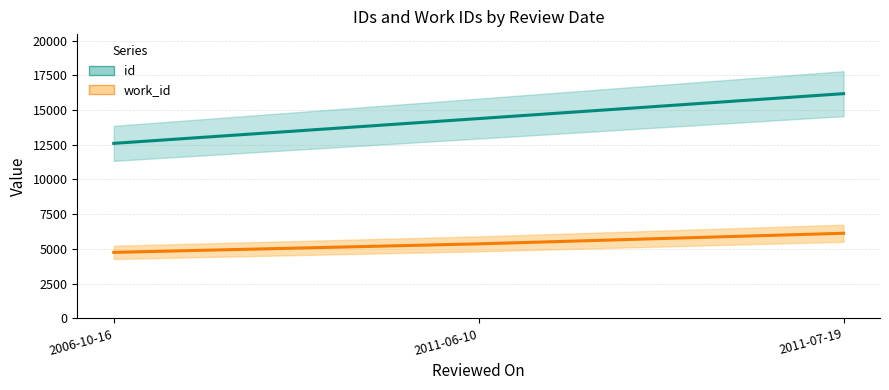

What is the average value of the id series?

14386